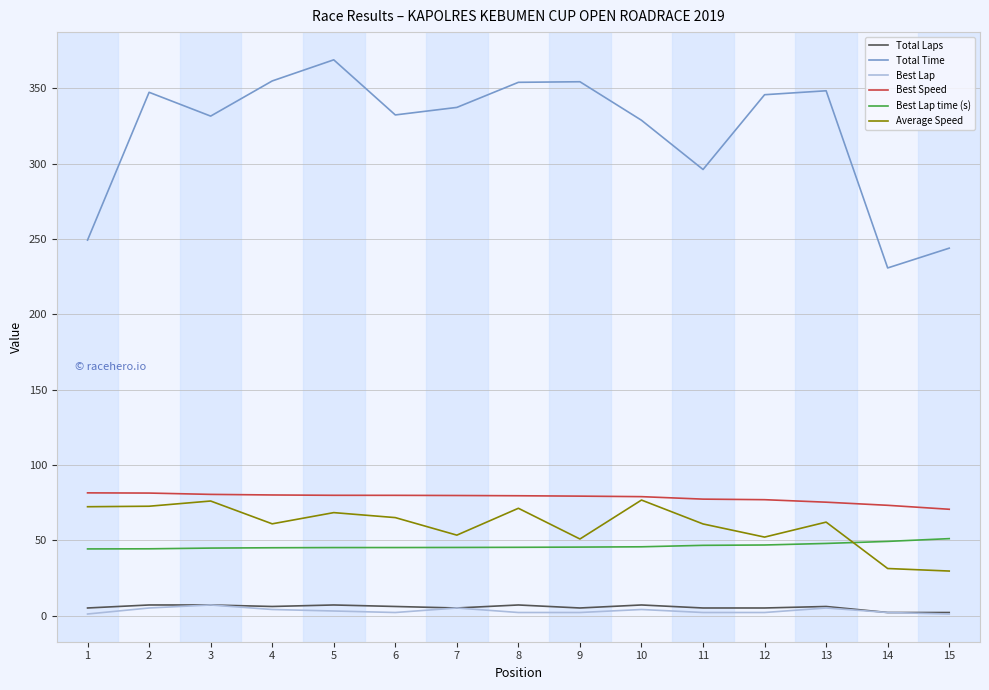

What is the greatest value displayed?

368.9